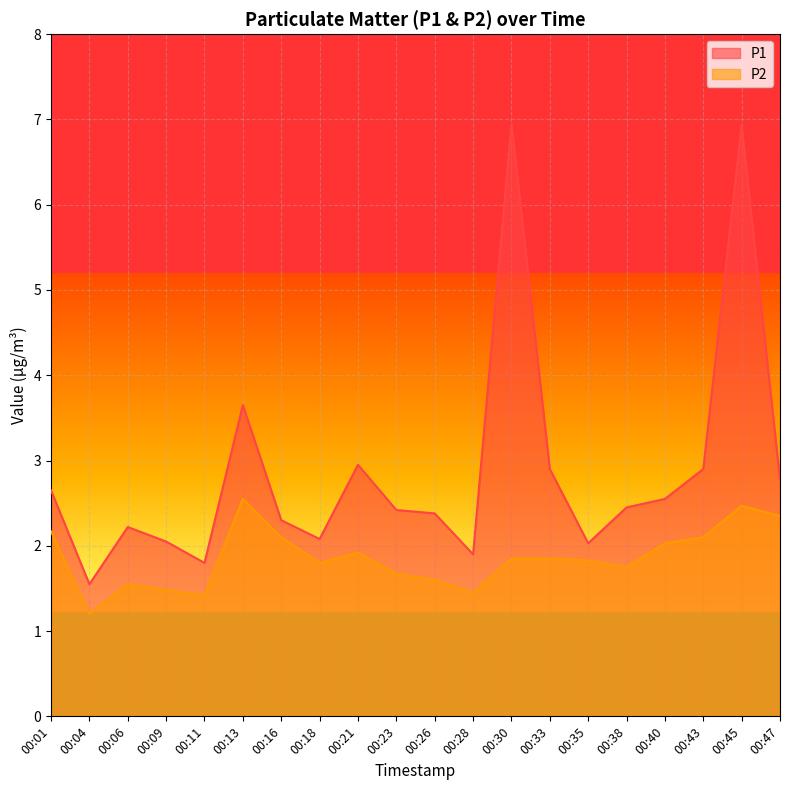

What are all the series names shown in the legend?

P1, P2